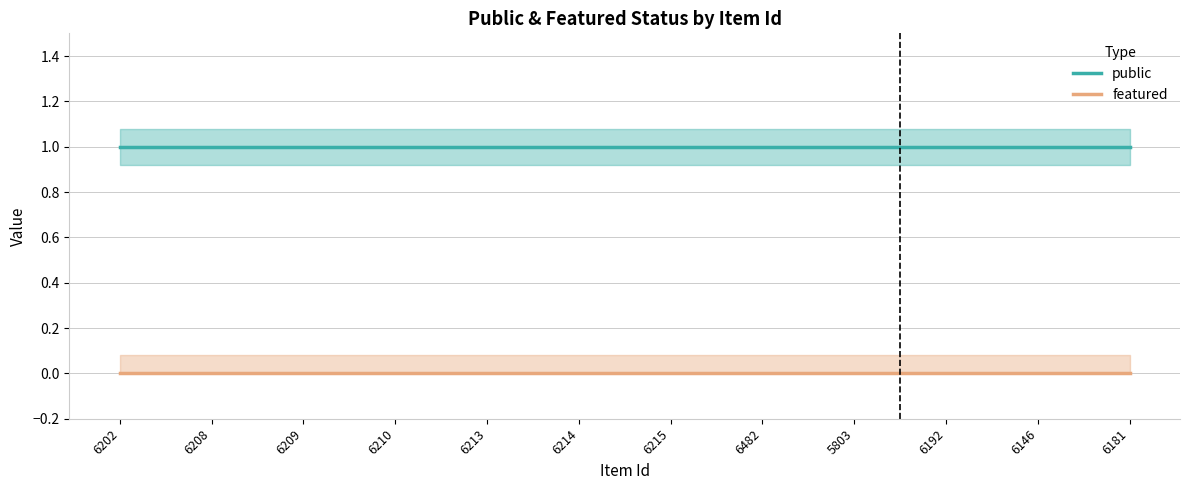

Reading right to left, transcribe all the data shown in this chart.

public: 1	1	1	1	1	1	1	1	1	1	1	1
featured: 0	0	0	0	0	0	0	0	0	0	0	0